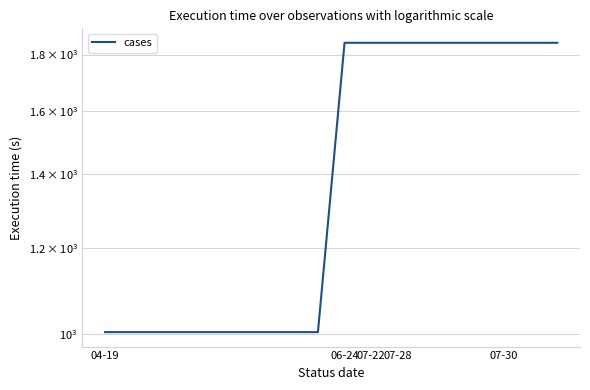

What is the average value?

1425